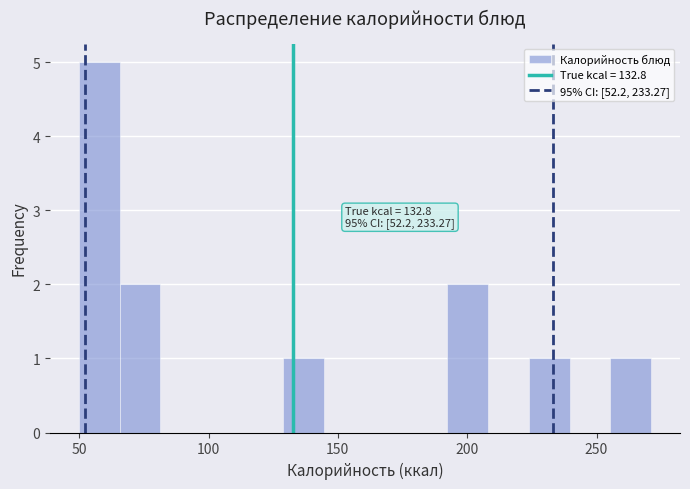

Read against the x-axis, roughly where is the centre of the tallest bar?

60